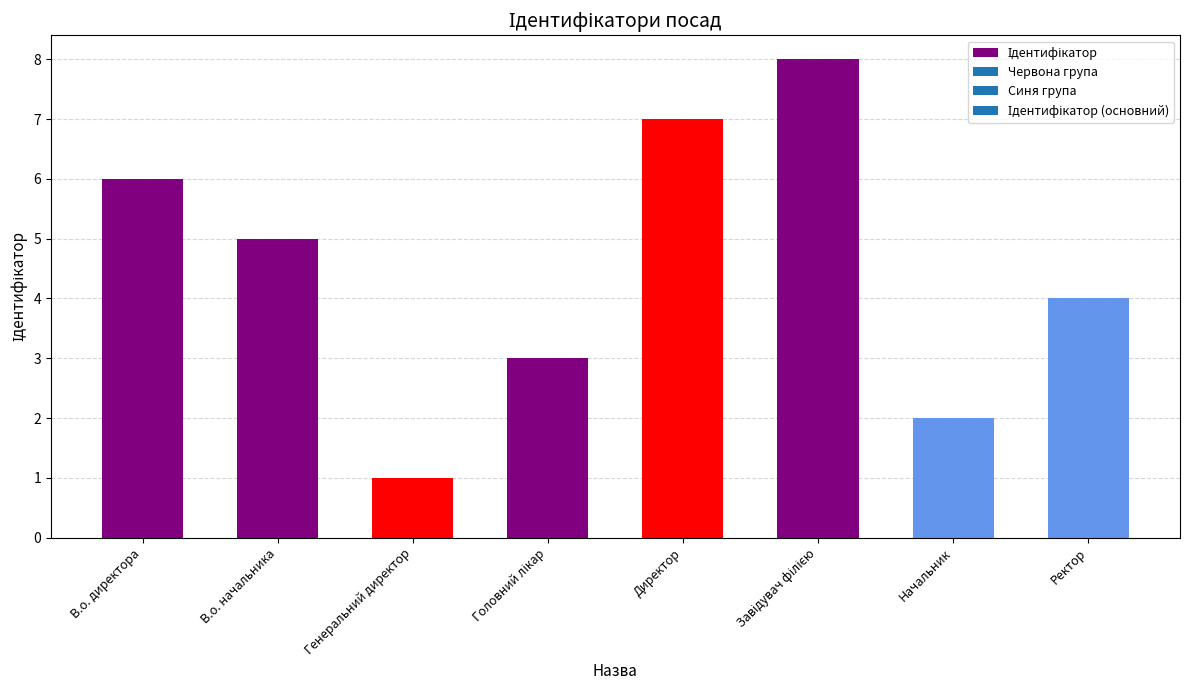

What position from the right is В.о. директора?

8